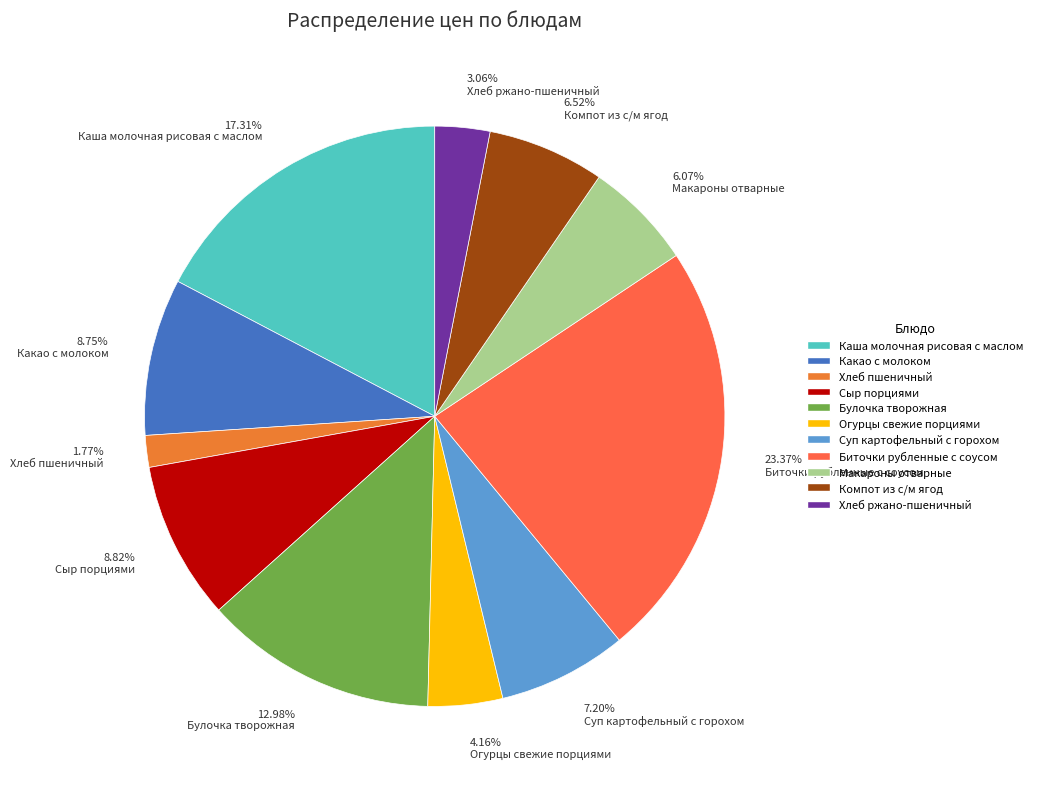

What percentage is the Биточки рубленные с соусом slice, to the nearest percent?

23%